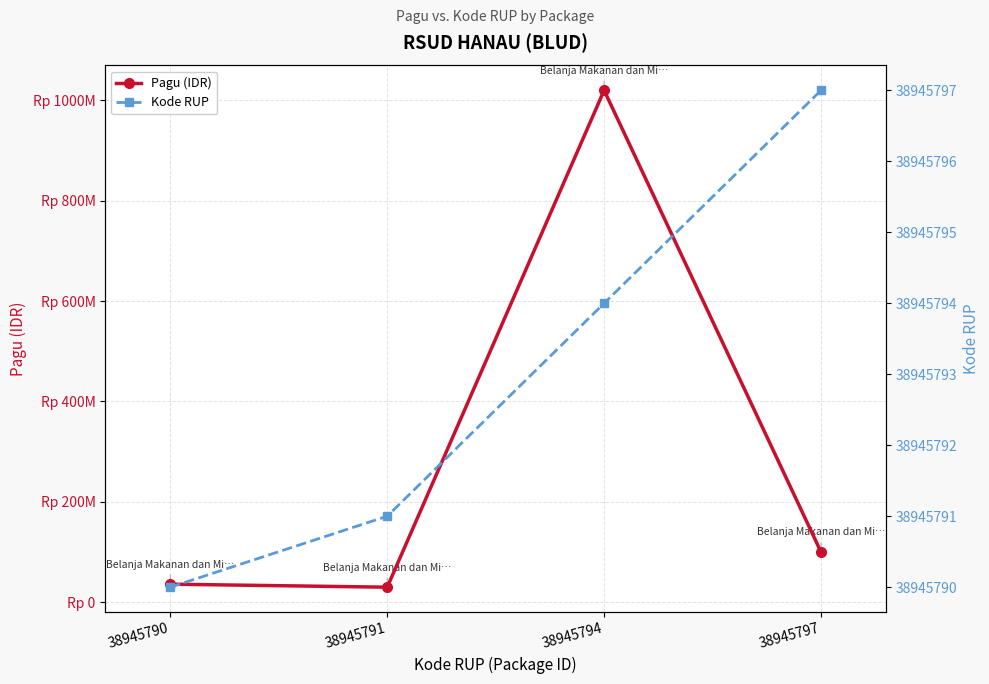

What is the difference between the highest and lowest values at 38945791?

8945791